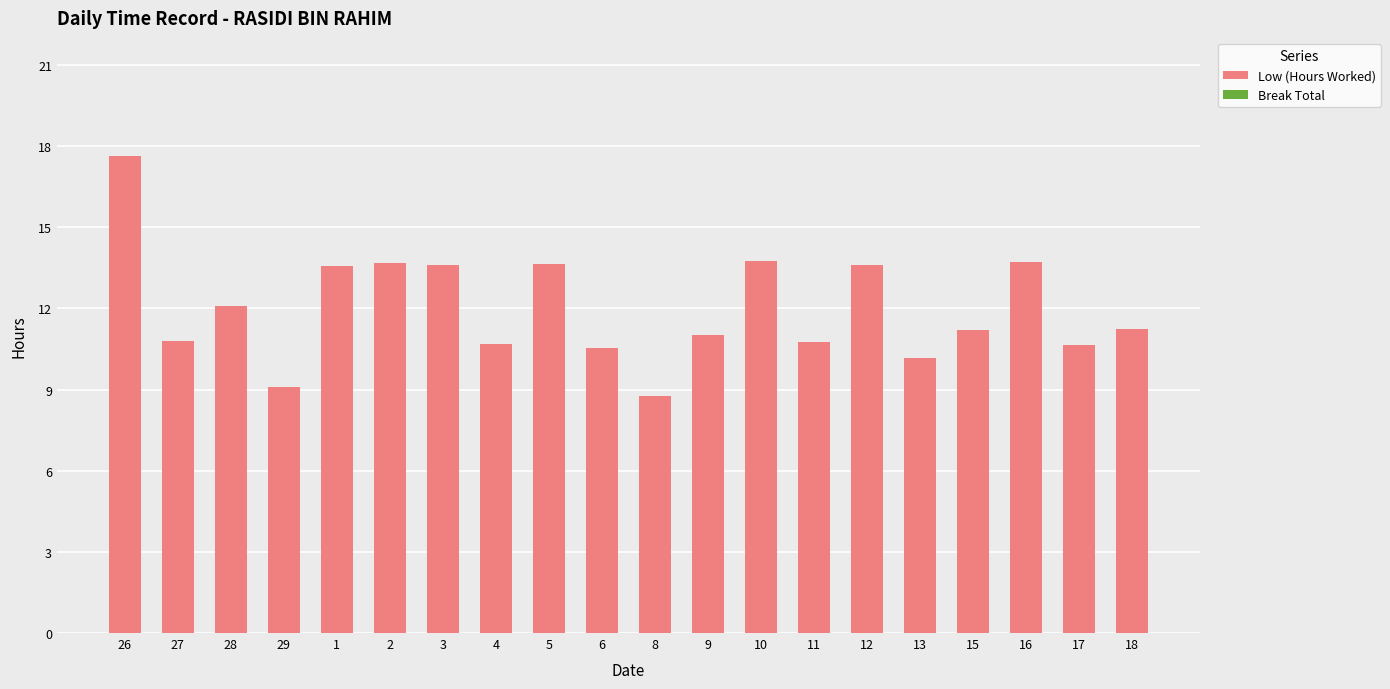

Between 3 and 13, which is larger?

3